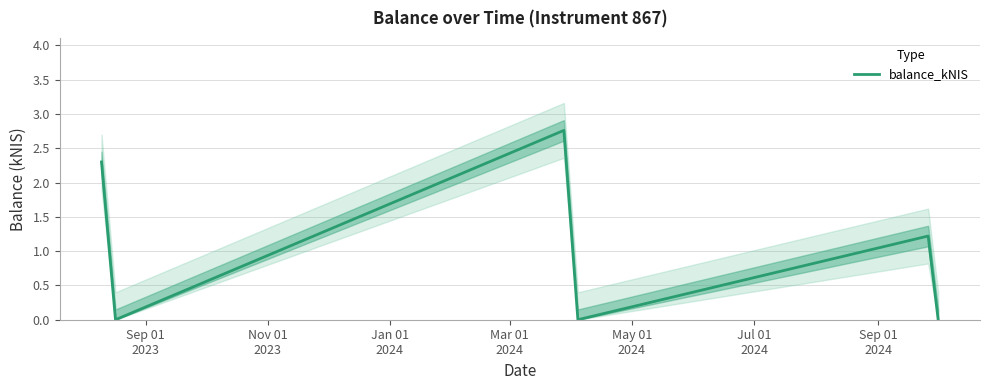

What position from the left is Jul 01
2024?

6